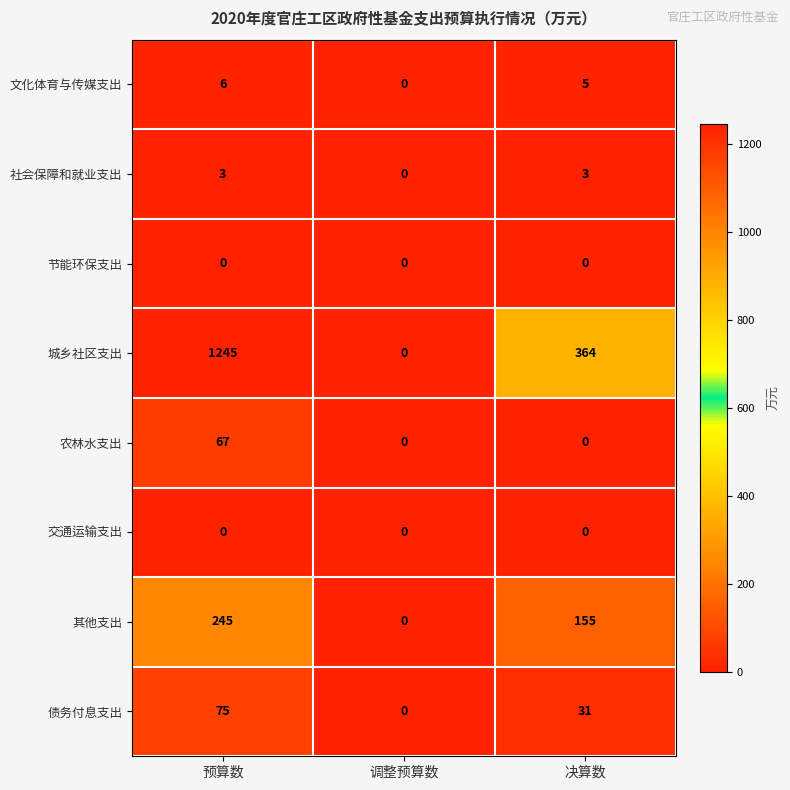

Reading left to right, what are all the values shown in this chart?

文化体育与传媒支出: 预算数=6	调整预算数=0	决算数=5
社会保障和就业支出: 预算数=3	调整预算数=0	决算数=3
节能环保支出: 预算数=0	调整预算数=0	决算数=0
城乡社区支出: 预算数=1245	调整预算数=0	决算数=364
农林水支出: 预算数=67	调整预算数=0	决算数=0
交通运输支出: 预算数=0	调整预算数=0	决算数=0
其他支出: 预算数=245	调整预算数=0	决算数=155
债务付息支出: 预算数=75	调整预算数=0	决算数=31